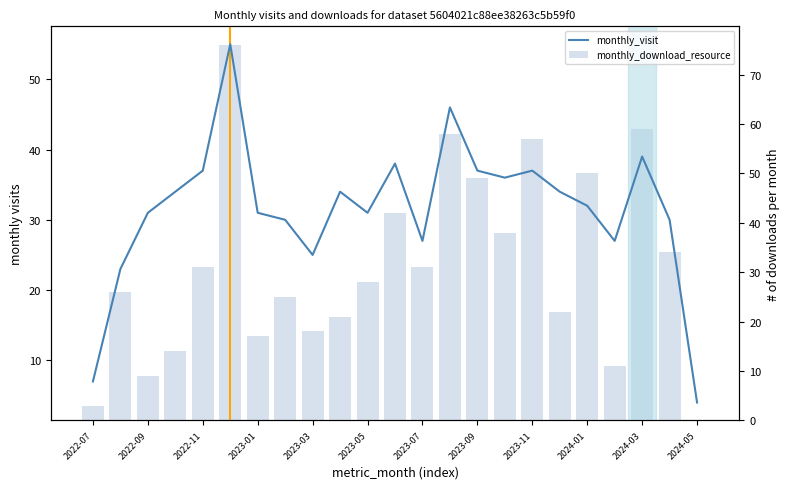

Reading left to right, transcribe all the data shown in this chart.

monthly_visit: 7	23	31	34	37	55	31	30	25	34	31	38	27	46	37	36	37	34	32	27	39	30	4
monthly_download_resource: 3	26	9	14	31	76	17	25	18	21	28	42	31	58	49	38	57	22	50	11	59	34	0